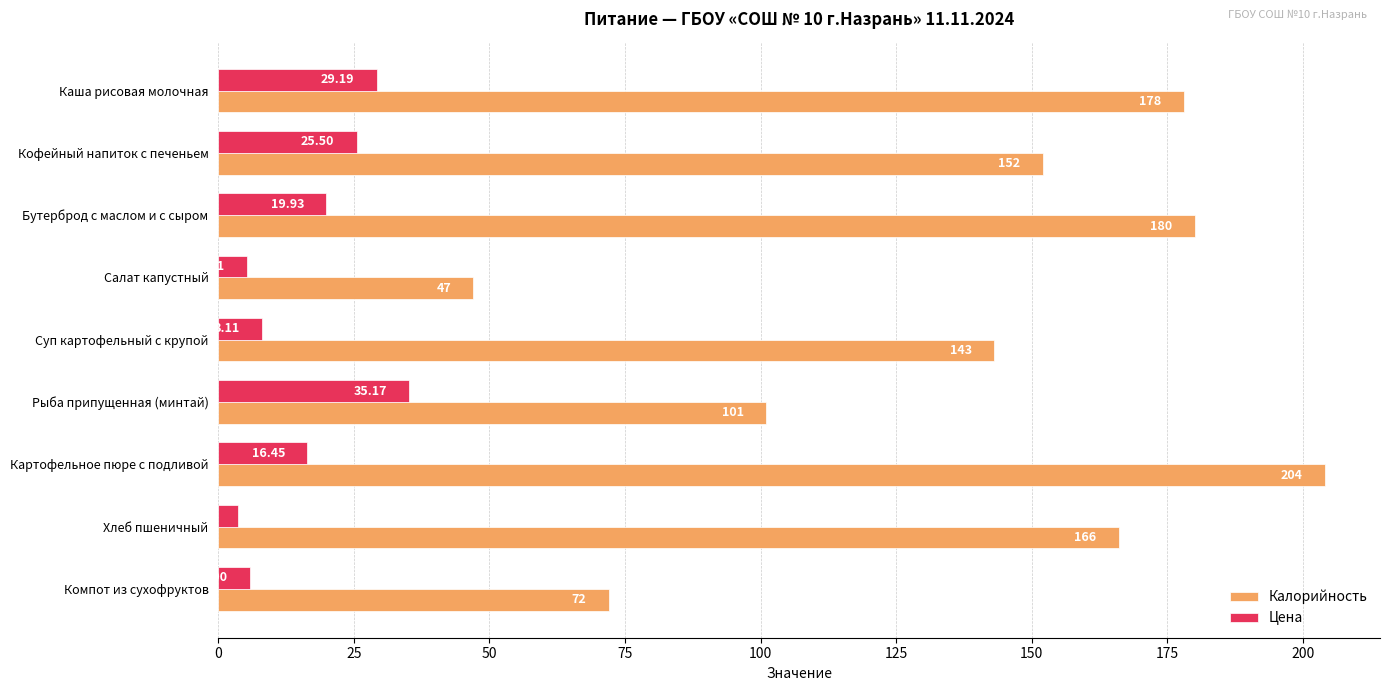

Which series has the largest total across all categories?

Калорийность